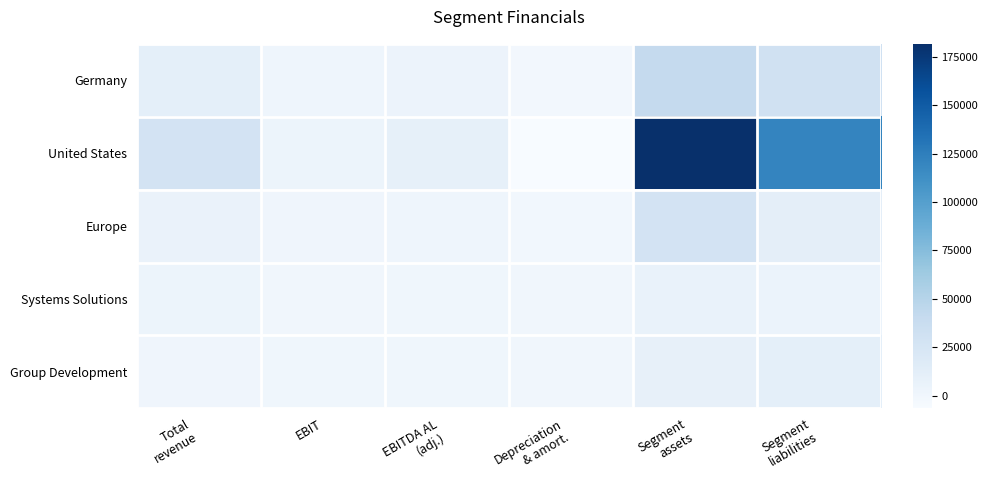

What is the spread (max minus min) of values at Depreciation
& amort.?

6412